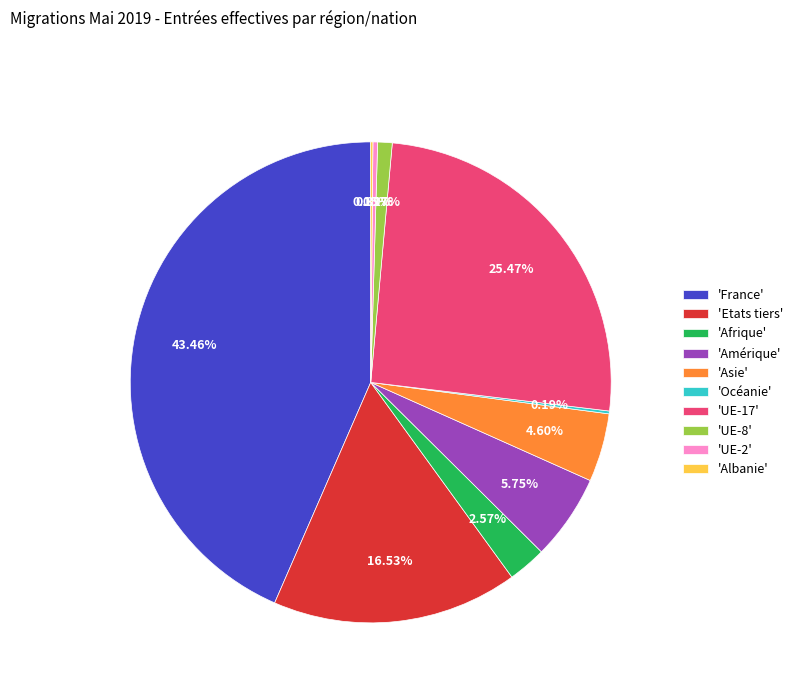

Does any single category account for the majority?

No